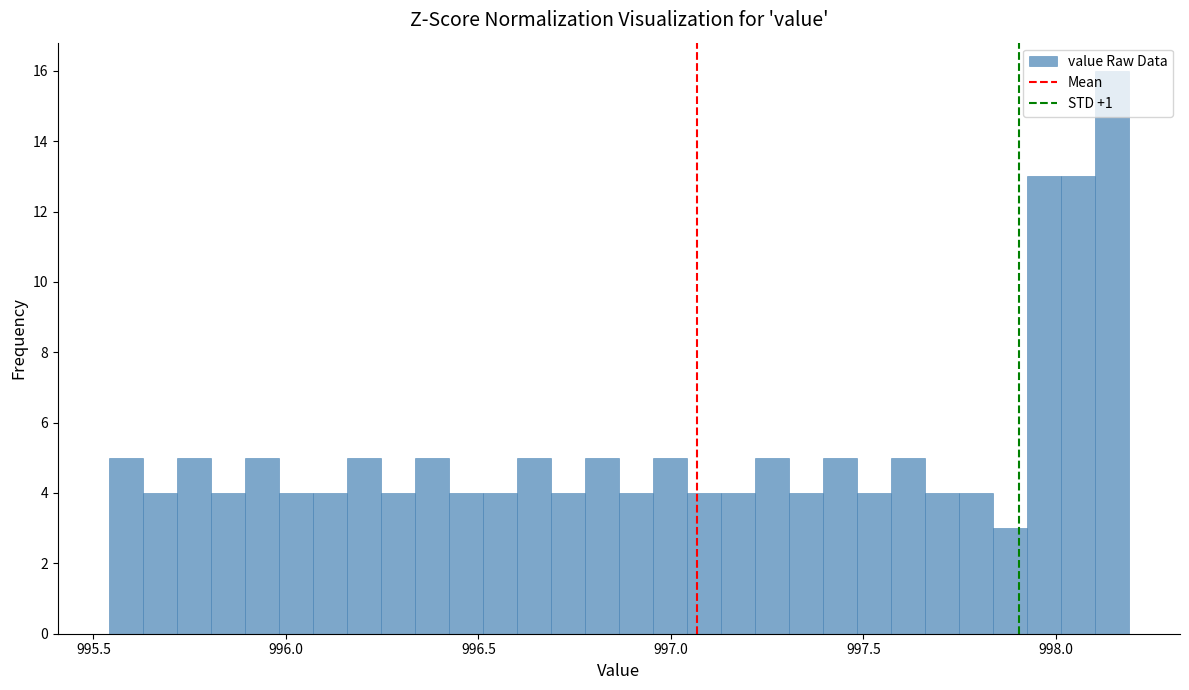

Read against the x-axis, roughly where is the centre of the tallest bar?

998.15